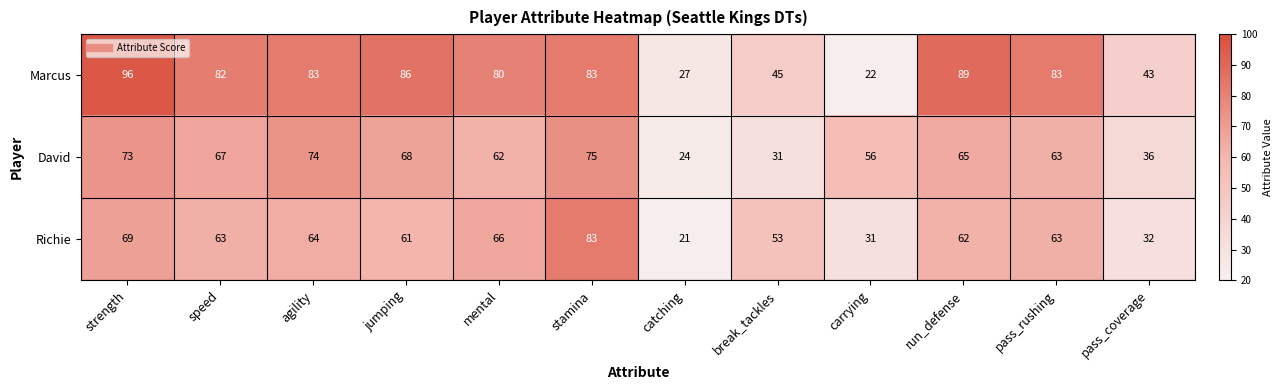

At which category is the sum across all series the highest?

stamina